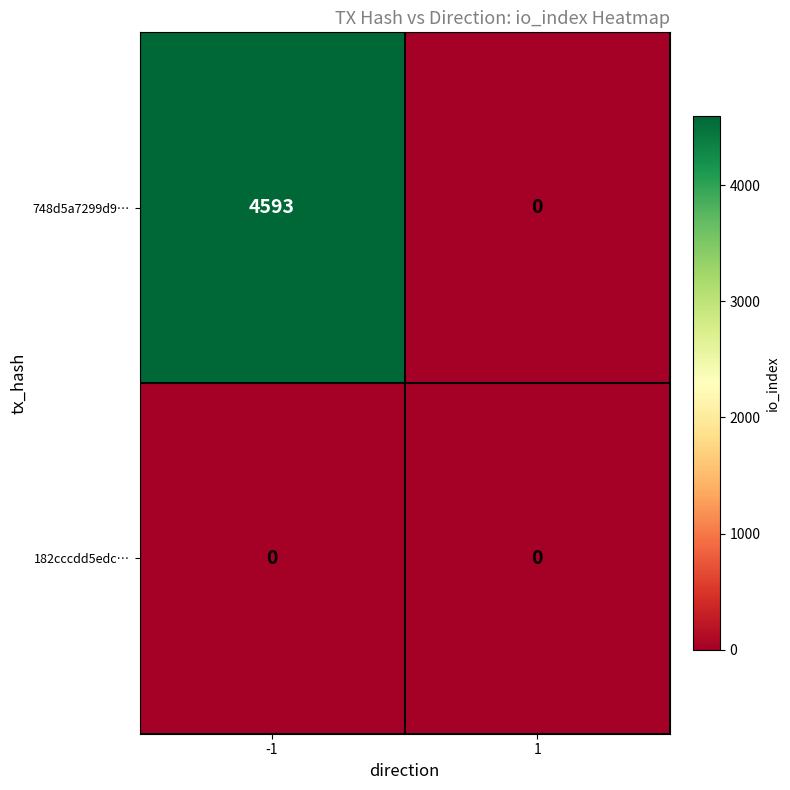

What is the maximum value shown in the chart?

4593